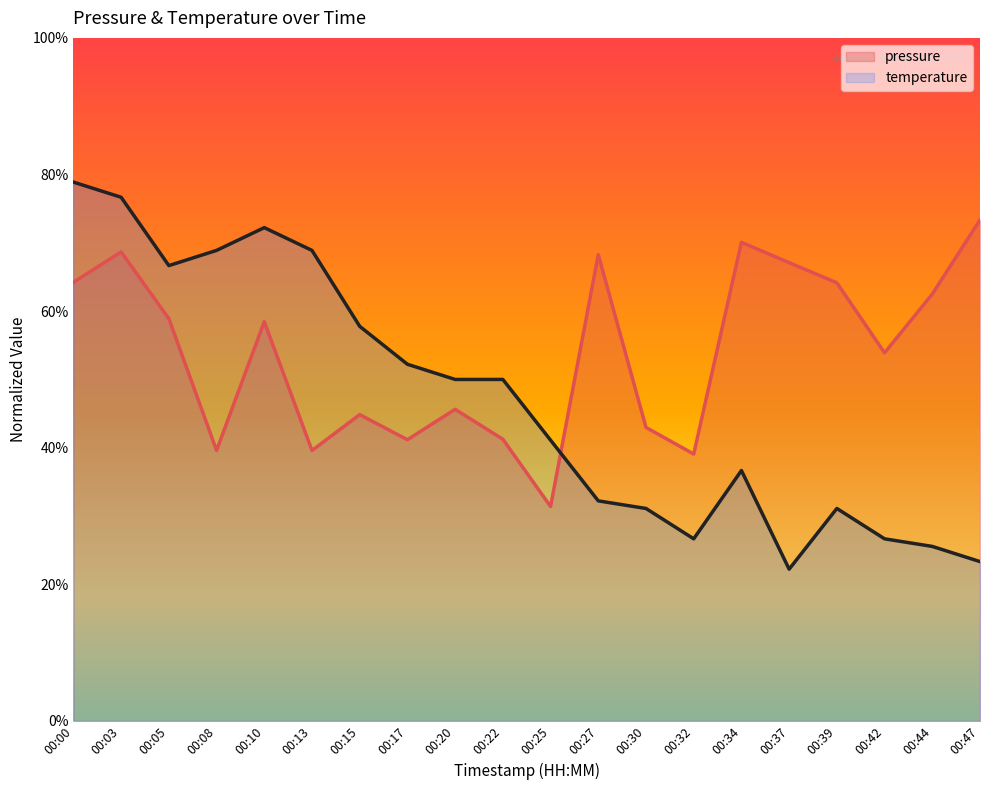

Where is the first local minimum for pressure?

00:08